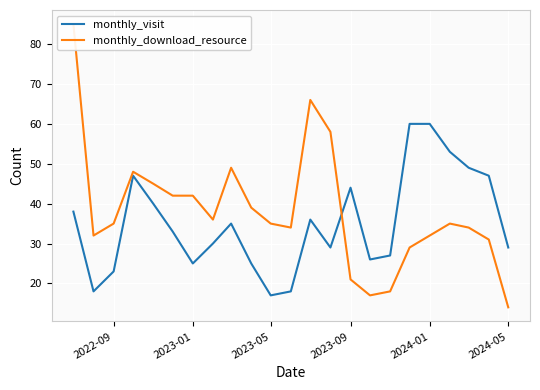

What is the value of the monthly_visit point at the 14th from the left?

29